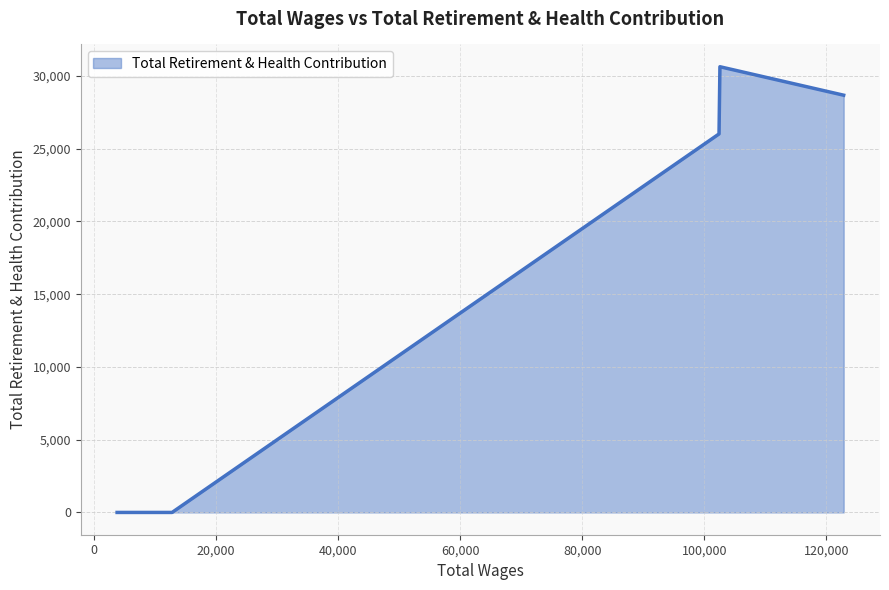

What is the greatest value displayed?

30635